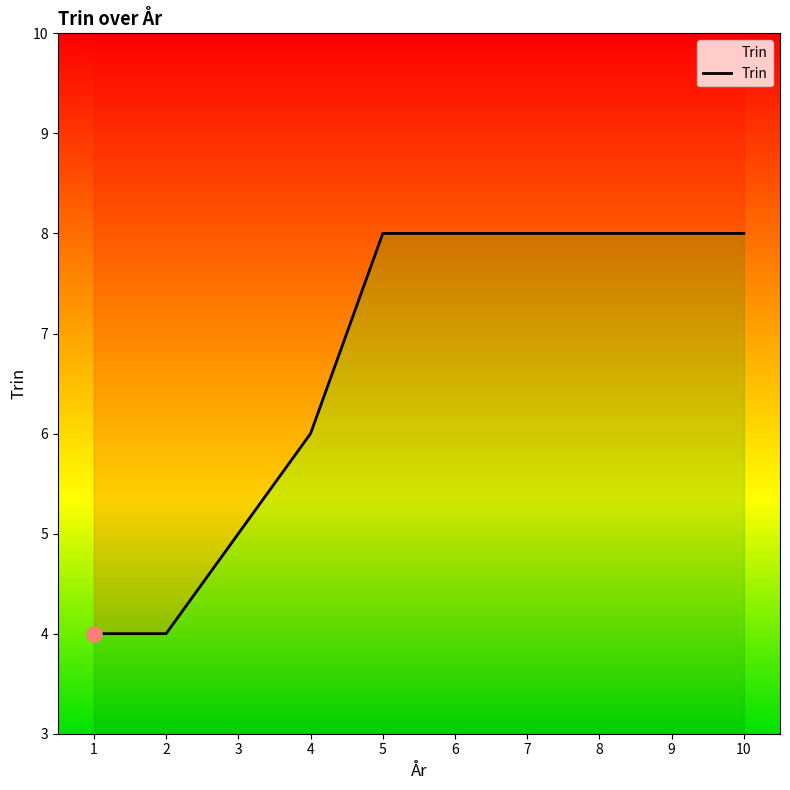

What is the change in value from 2 to 7?

+4